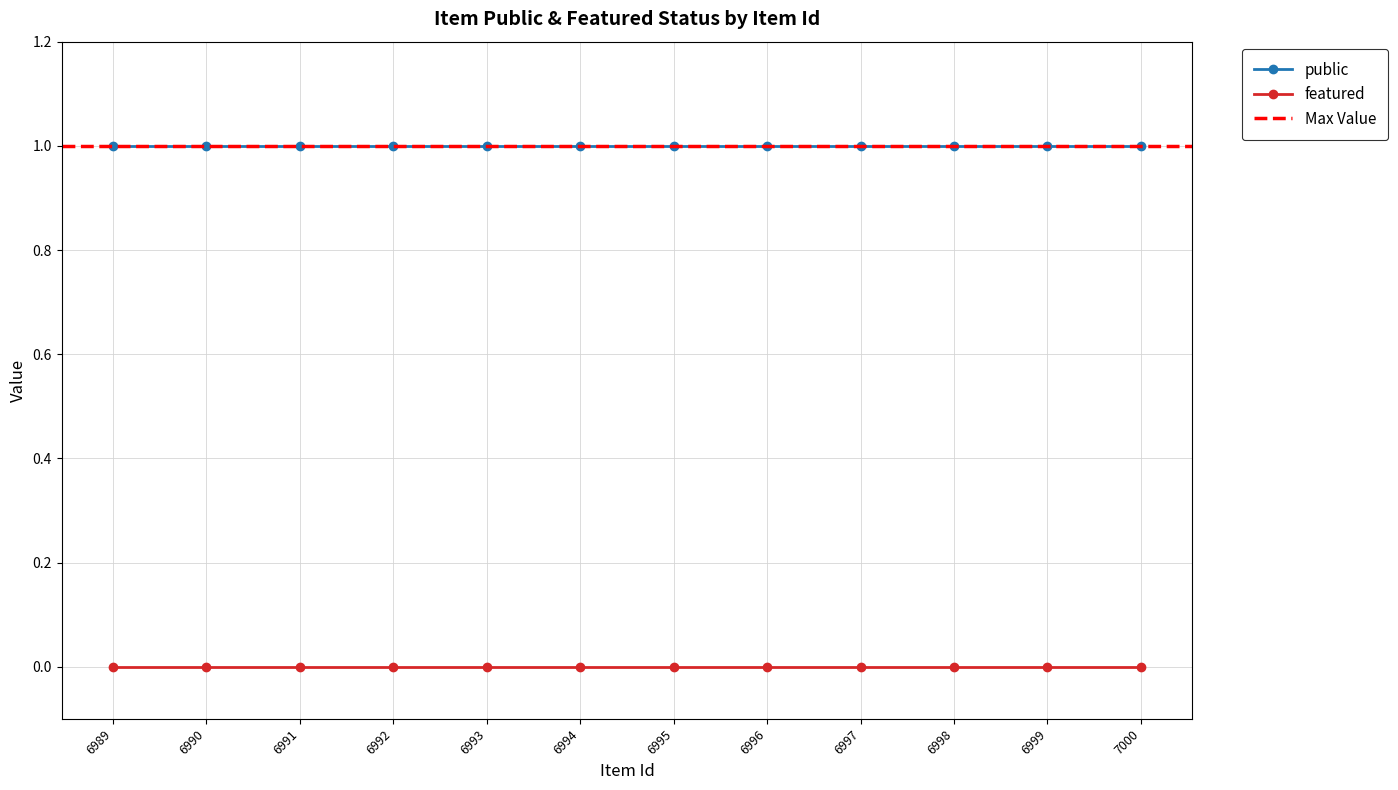

Is the value of featured at 6996 greater than the value of public at 6992?

No